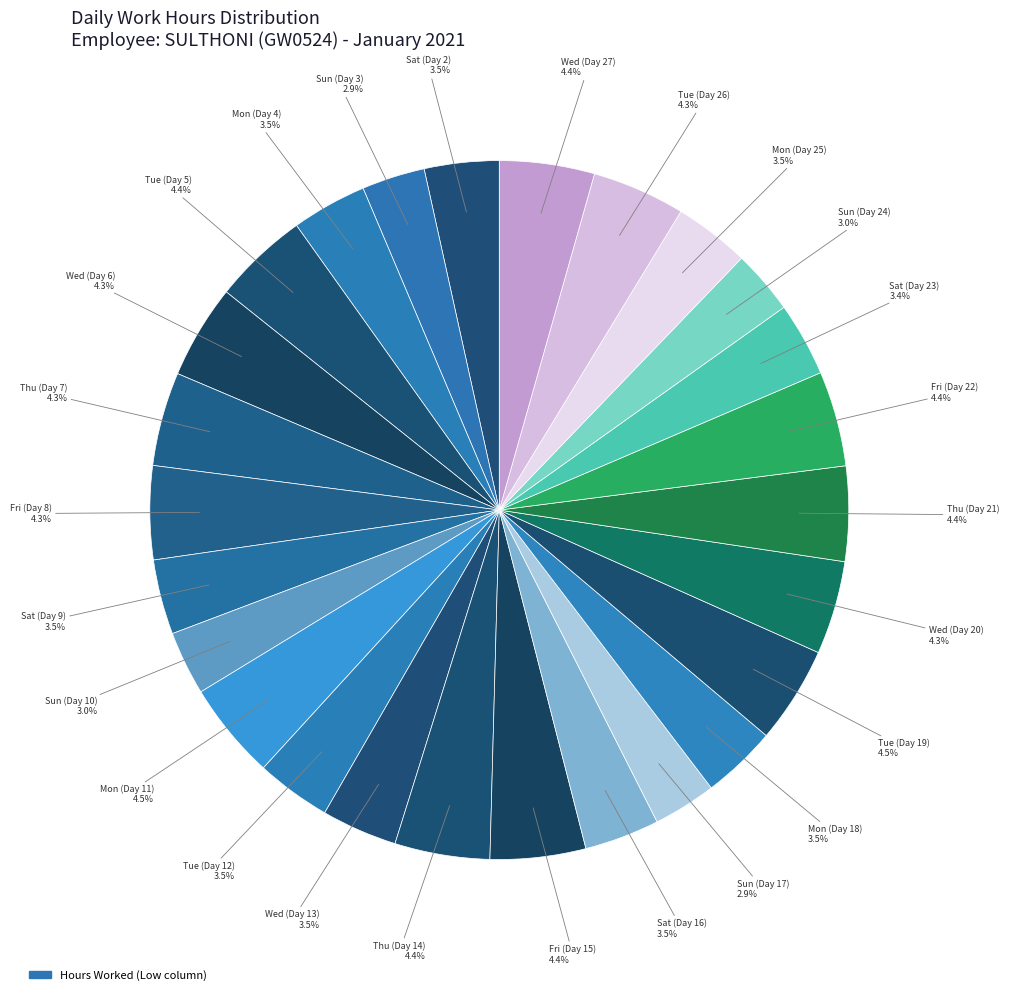

Which slice is the smallest?

Sun (Day 17)